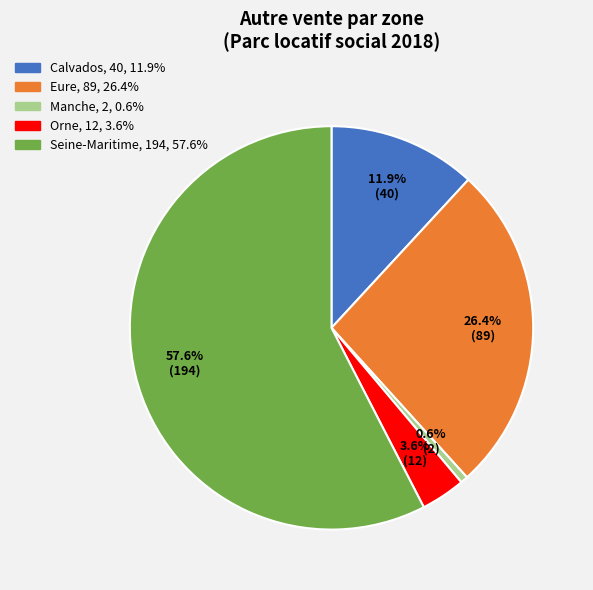

To the nearest percent, what is the average slice percentage?

20%